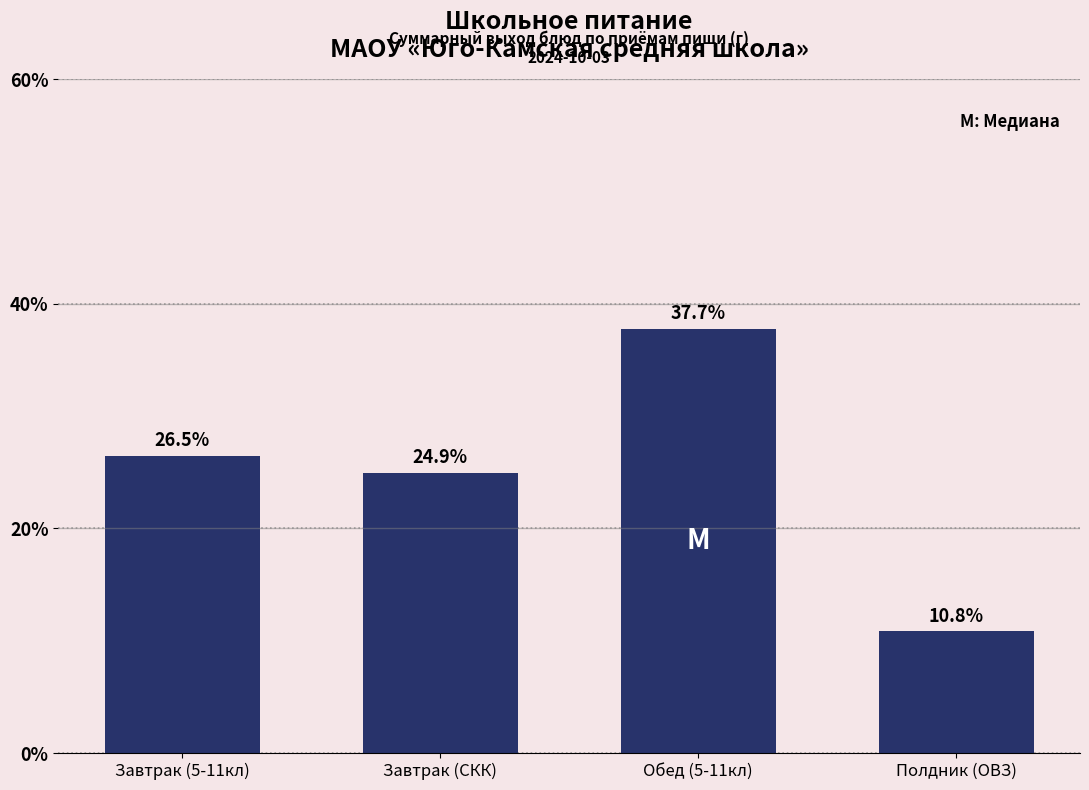

Reading left to right, extract all data points from this chart.

Завтрак (5-11кл)=26.5	Завтрак (СКК)=24.9	Обед (5-11кл)=37.7	Полдник (ОВЗ)=10.8